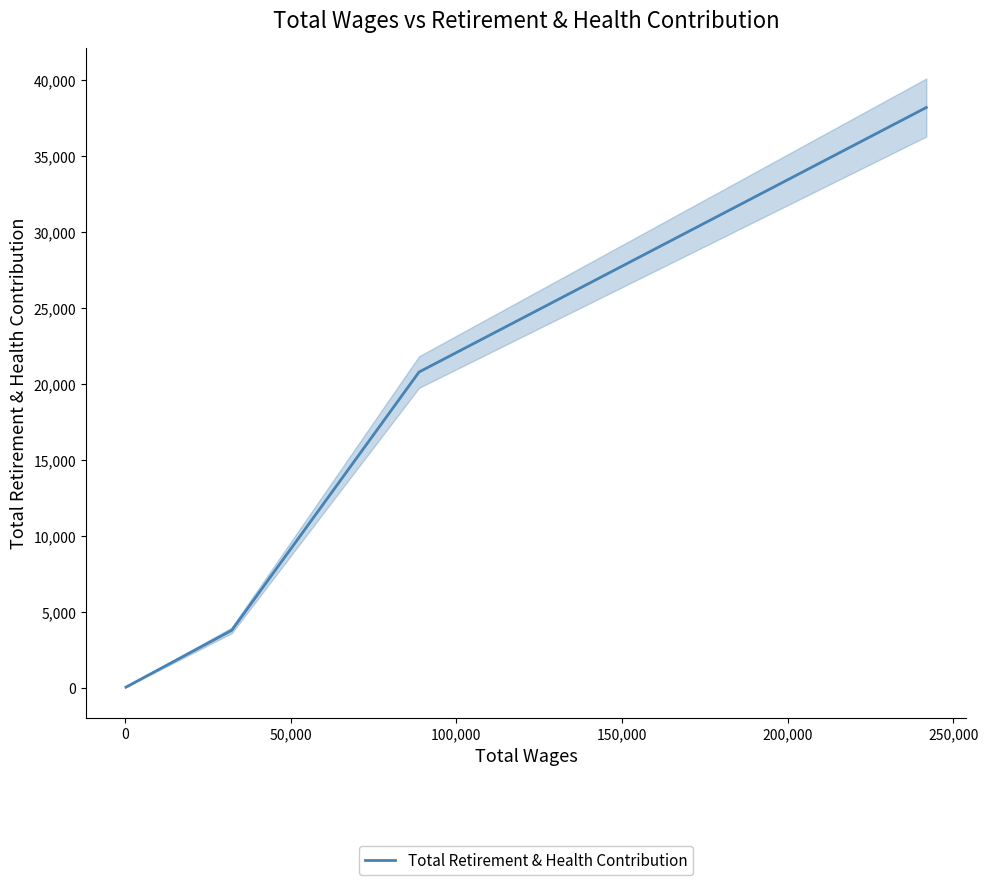

What is the average value?

15694